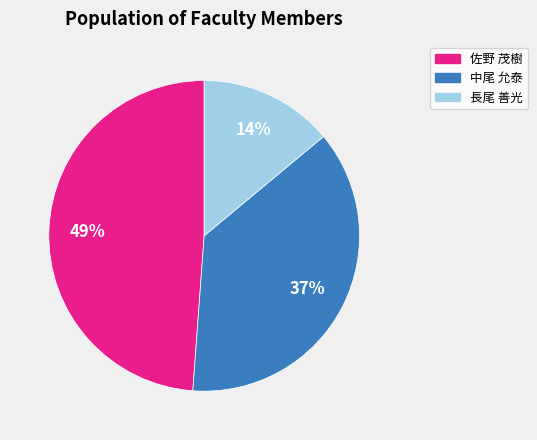

How many segments does this pie chart have?

3